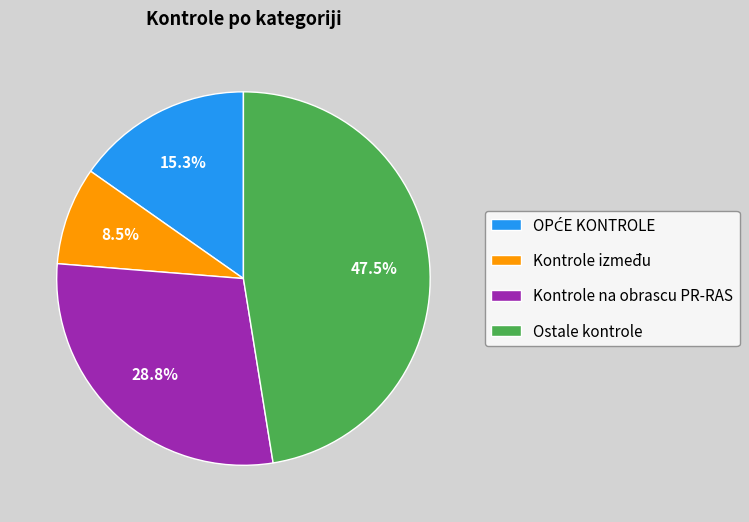

Is there a majority slice in this chart?

No